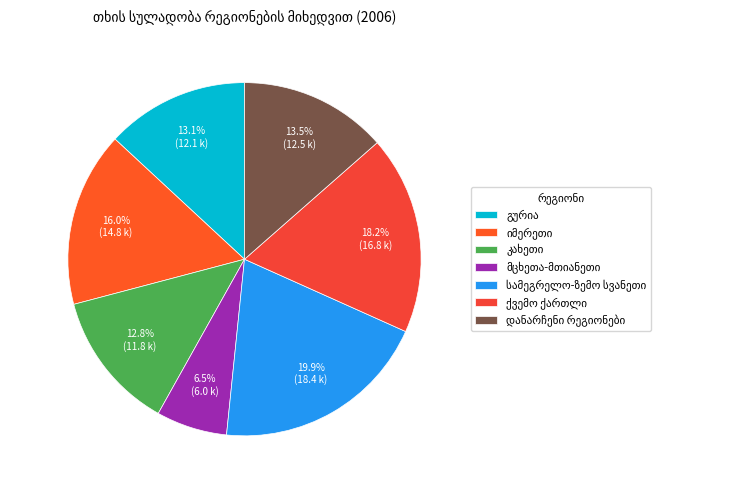

To the nearest percent, what portion does დანარჩენი რეგიონები represent?

14%